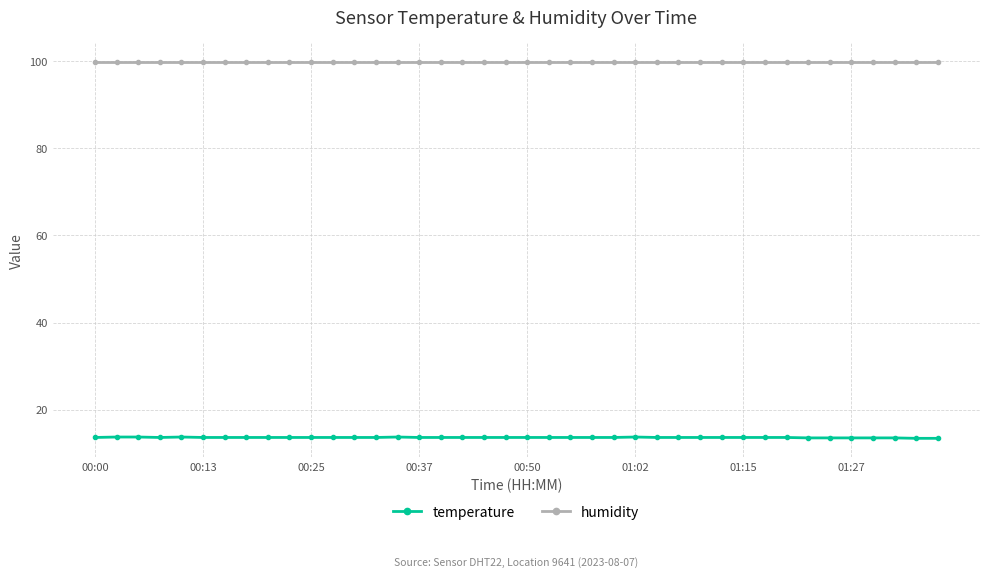

At how many categories does at least one series exceed 89?

40